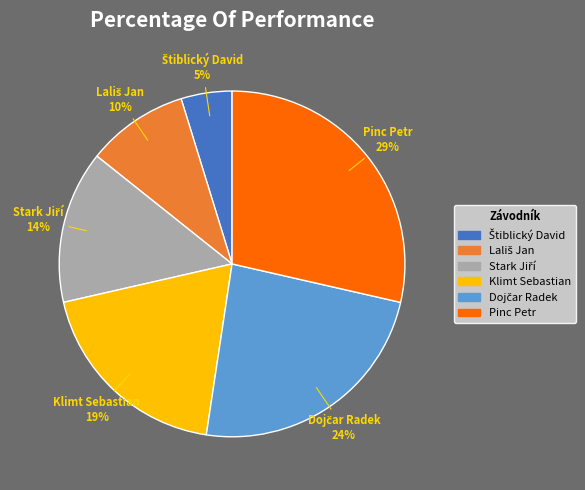

Is the sum of Pinc Petr and Klimt Sebastian greater than half?

No